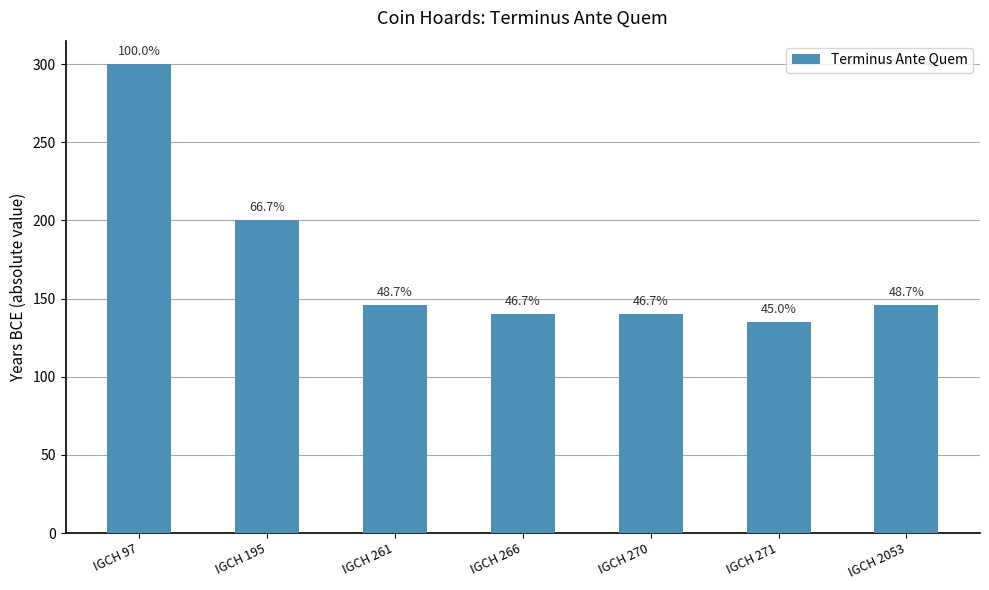

True or false: the data shows 78 at IGCH 271.

False